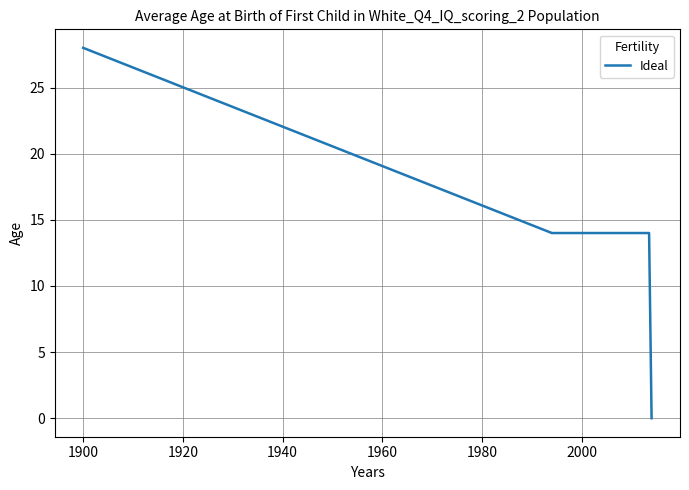

What is the average value?

14